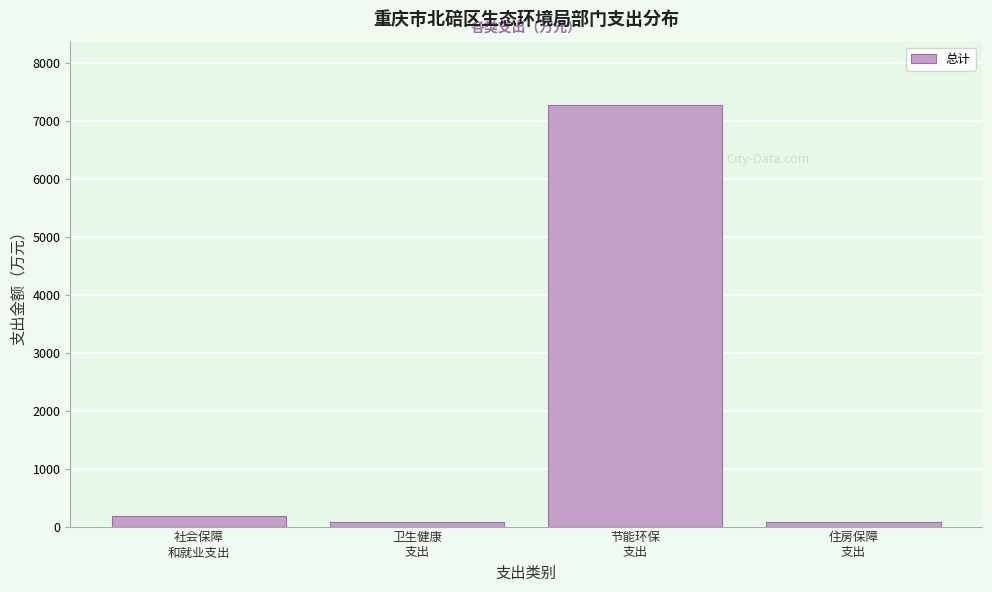

What is the value of the 1st bar from the left?

188.4